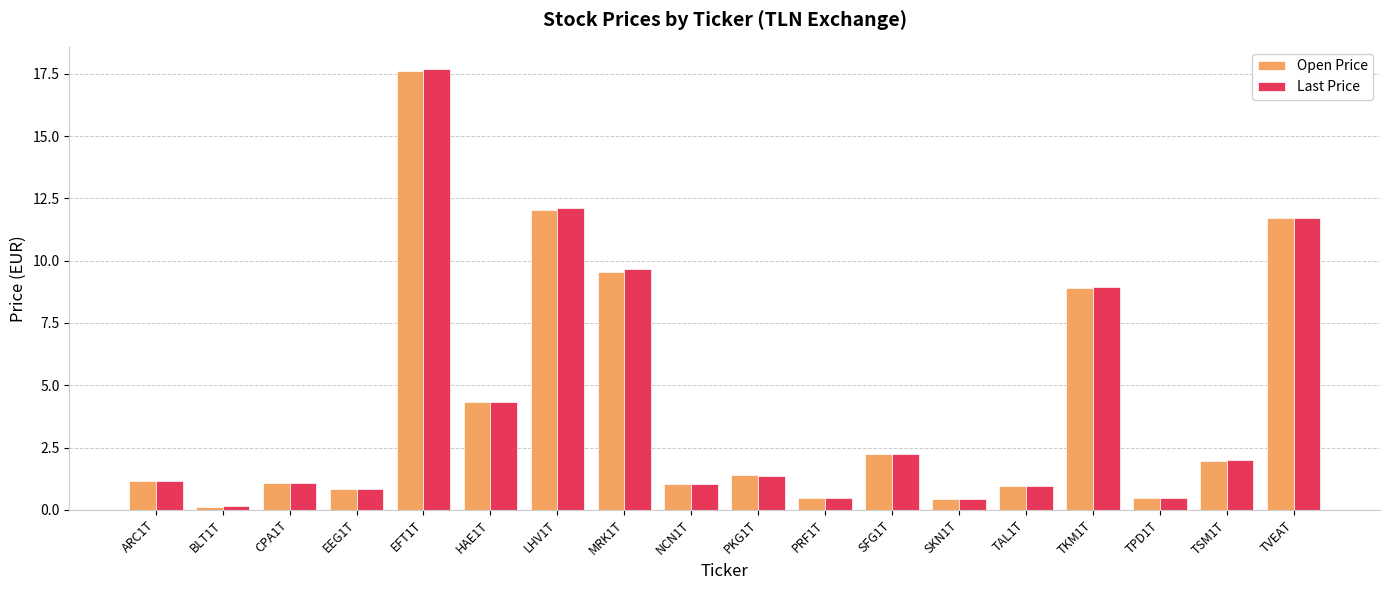

What is the total value across all series at TVEAT?

23.4